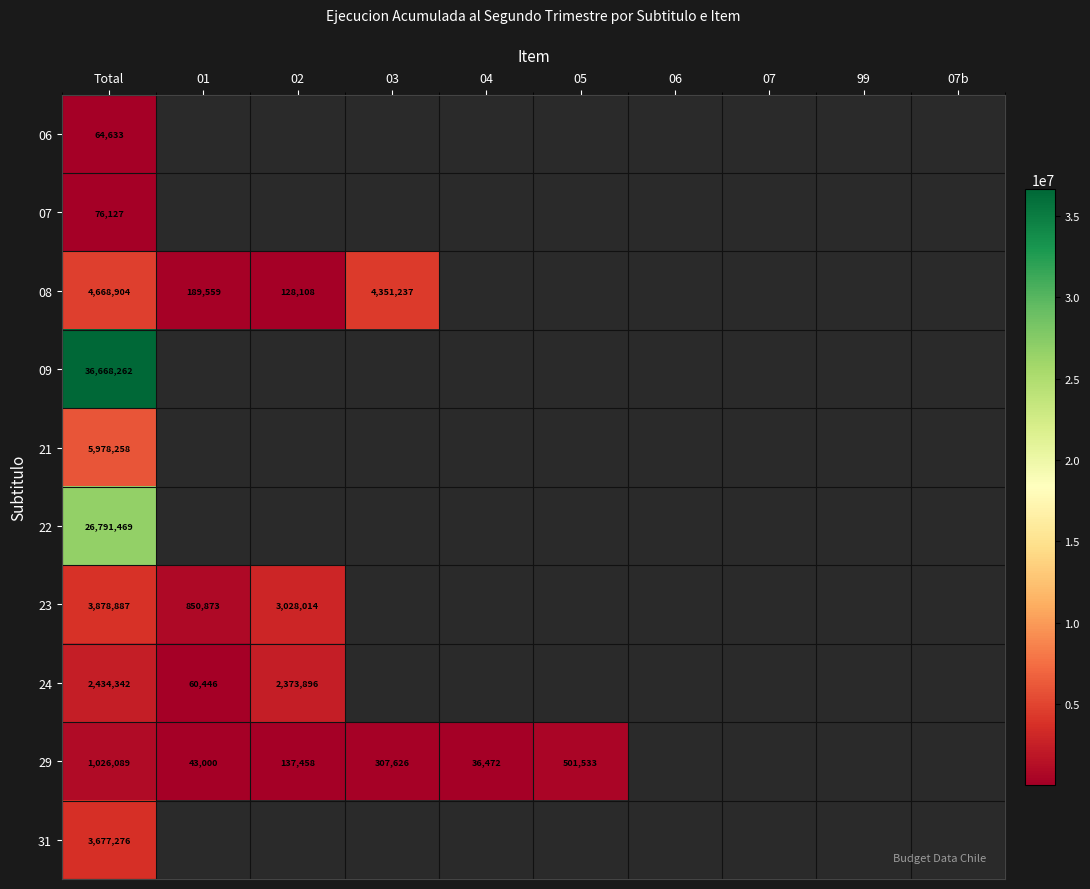

What is the difference between the highest and lowest values at Total?

36603629